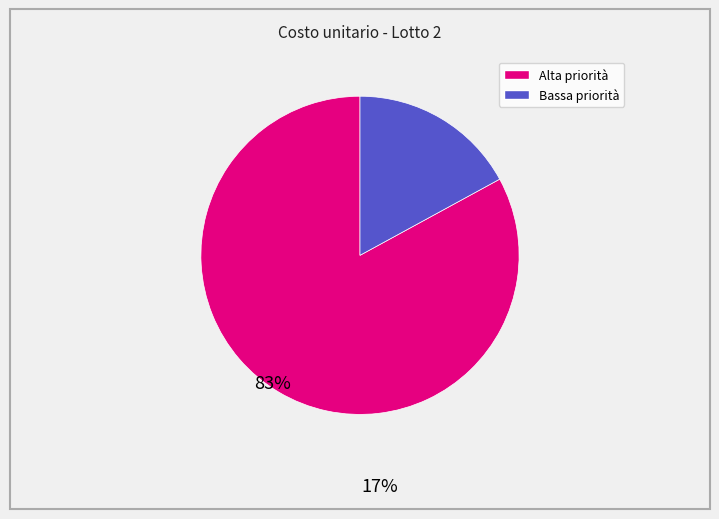

Does any single category account for the majority?

Yes